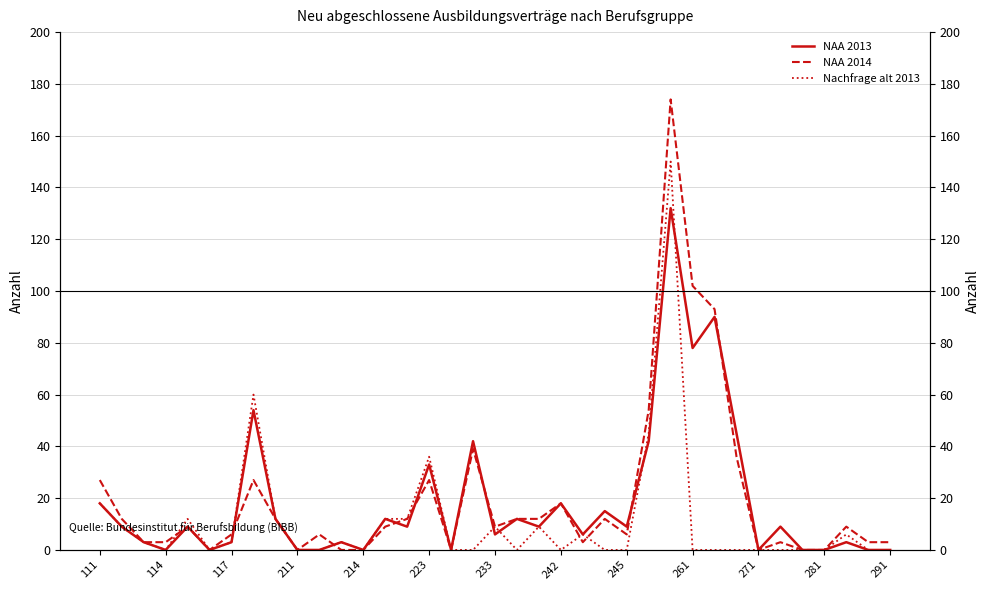

Is it true that Nachfrage alt 2013 equals -102 at 31?

False